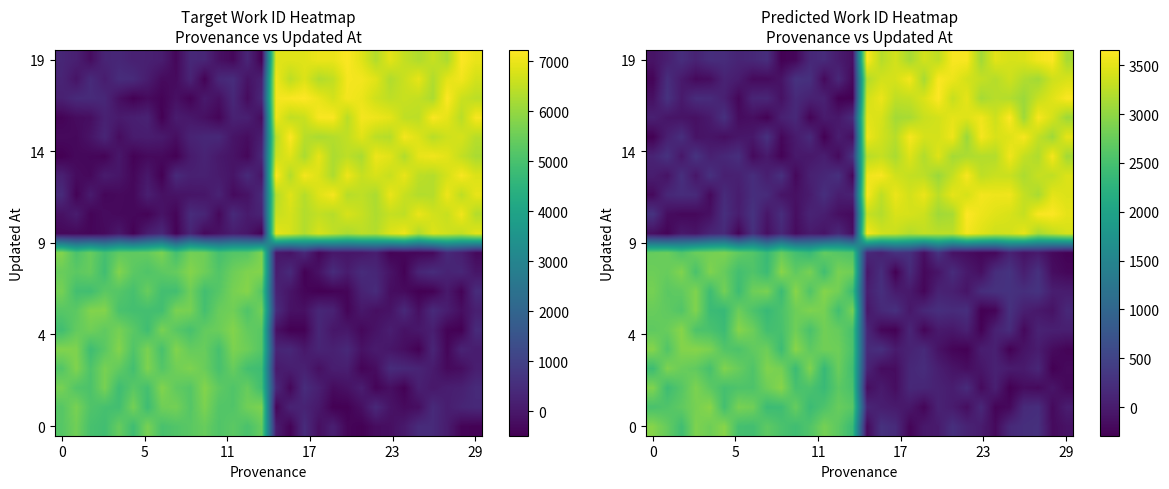

What is the maximum value shown in the chart?

3657.5